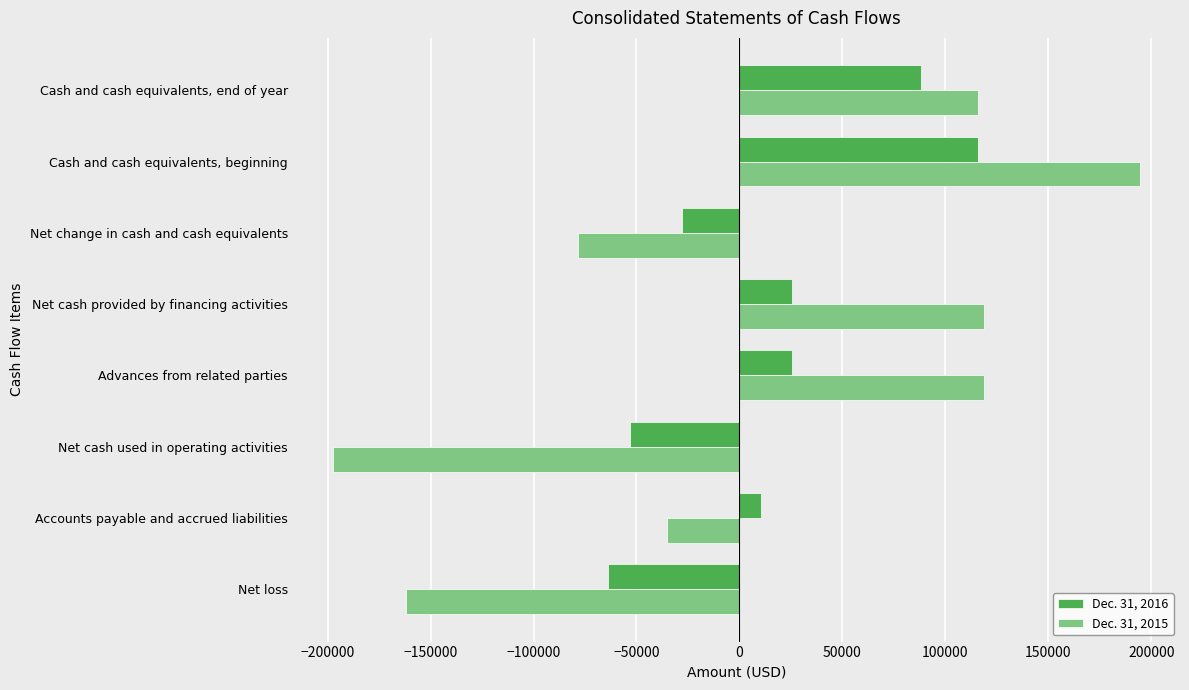

Read the Dec. 31, 2015 value at Advances from related parties, to the nearest 100.

119000